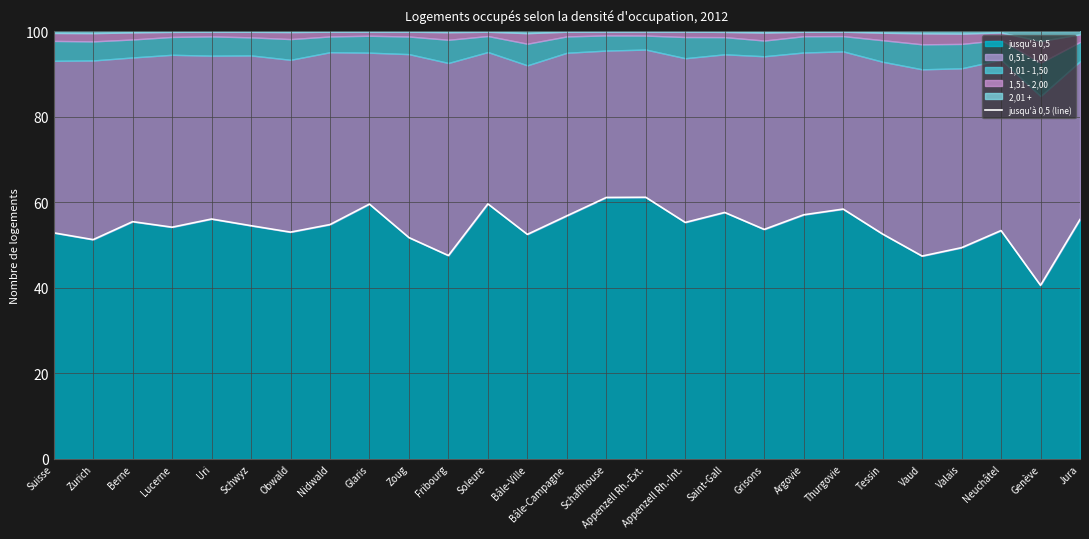

At which label is the value closest to 50?

Valais